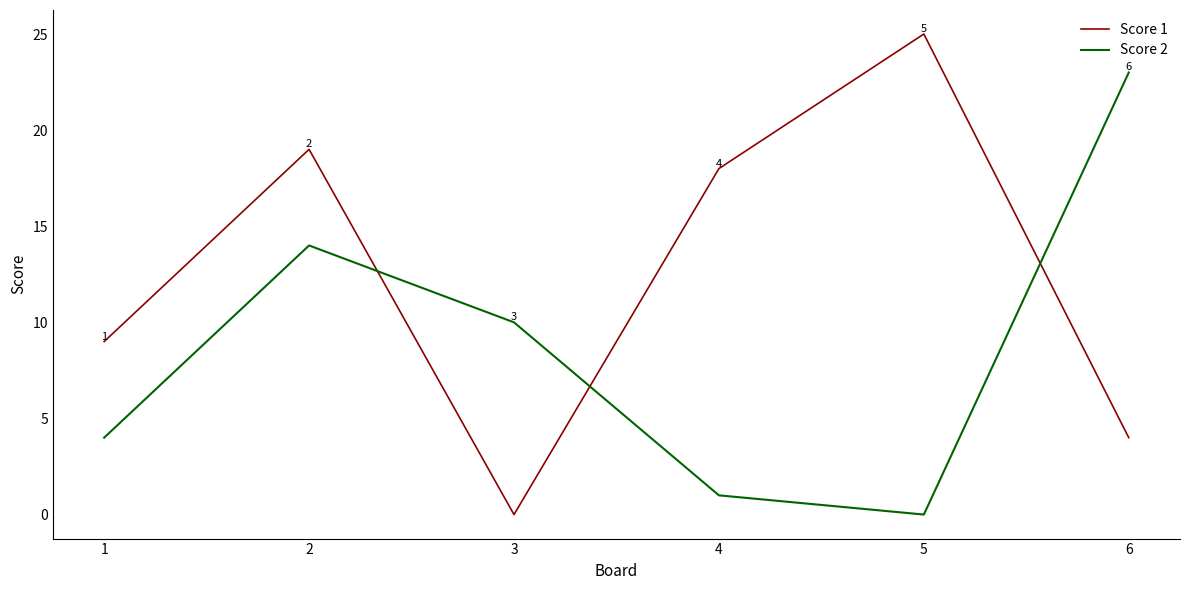

How many lines are shown in the chart?

2